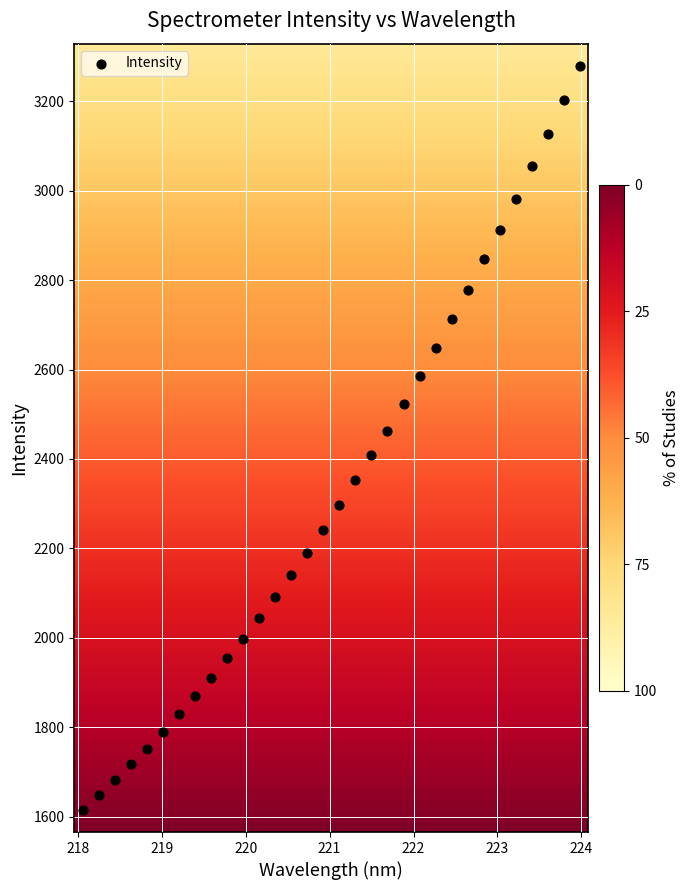

What is the range of X values (max minus min)?

5.9